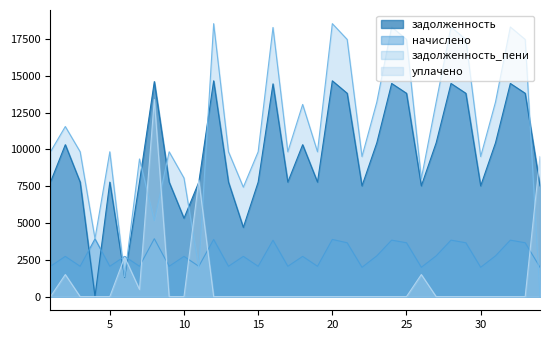

At which label does задолженность first exceed 7781?

1